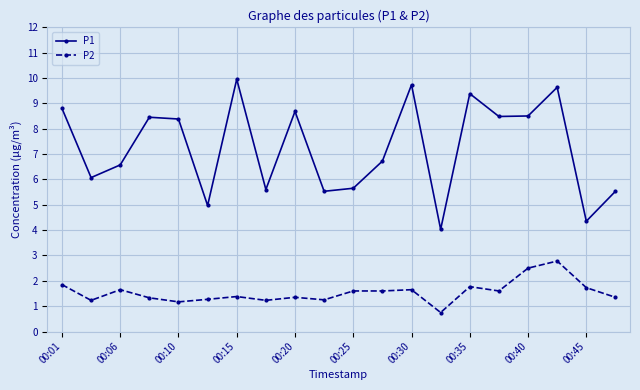

Does the chart display data point markers on the line(s)?

Yes